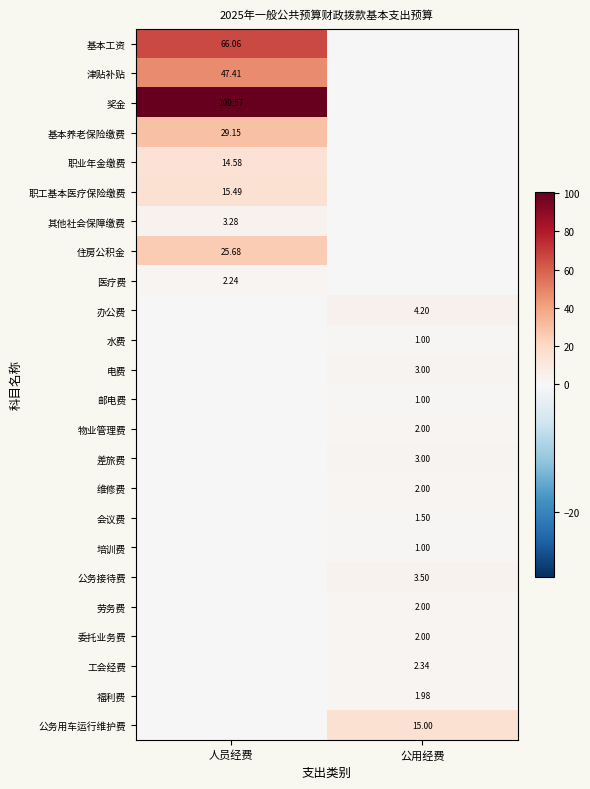

Is the value of 水费 at 公用经费 greater than the value of 公务用车运行维护费 at 公用经费?

No